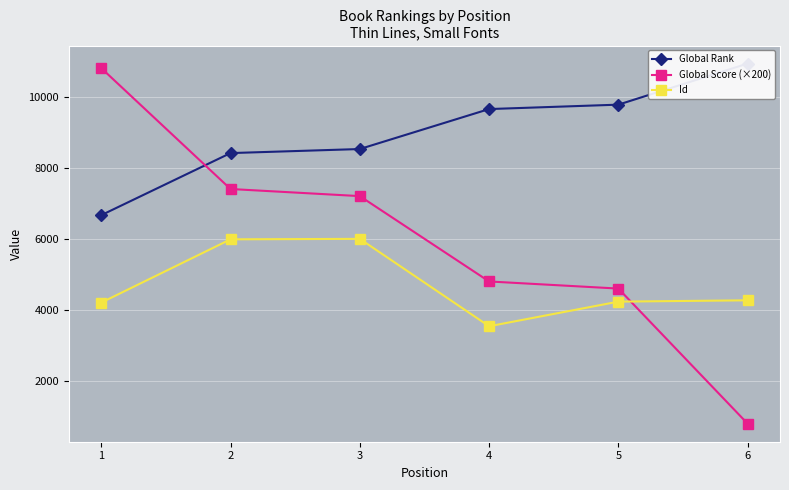

True or false: Id and Global Rank intersect in this chart.

False